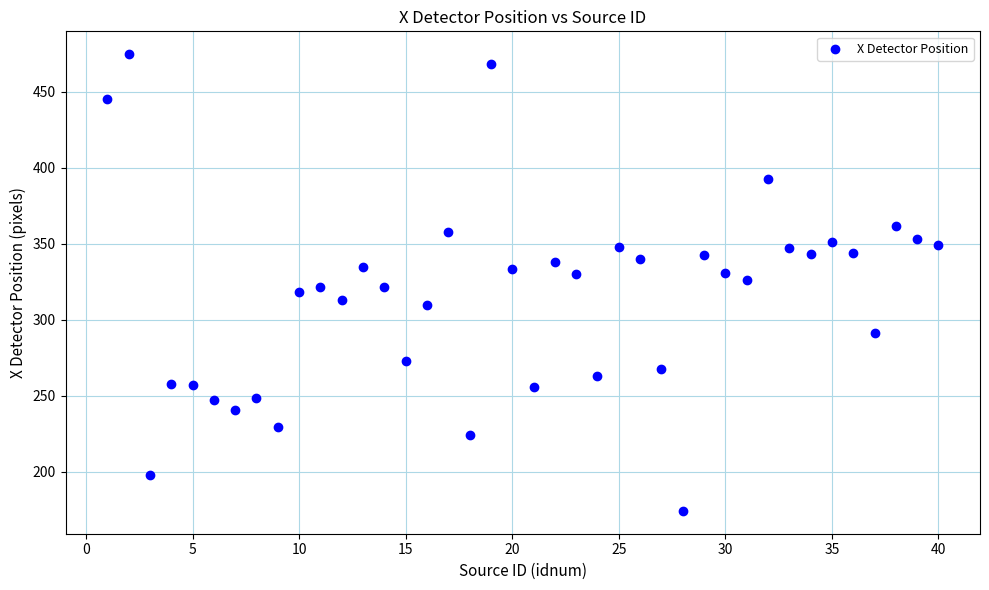

What is the range of X values (max minus min)?

39.0